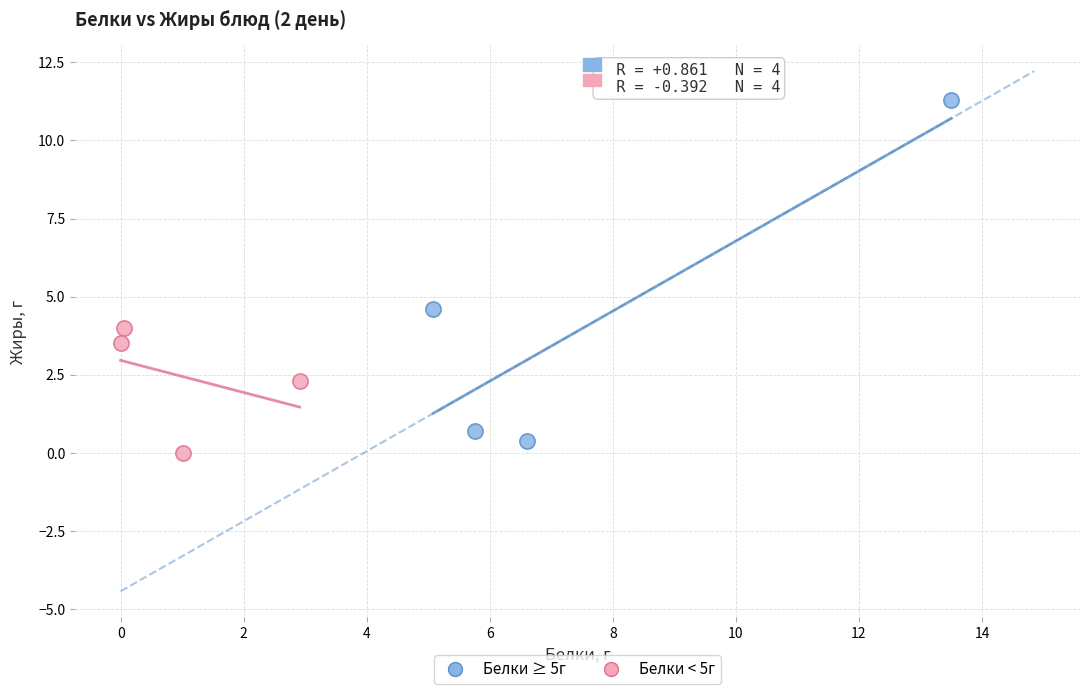

Which series reaches the maximum Y coordinate?

Белки ≥ 5г